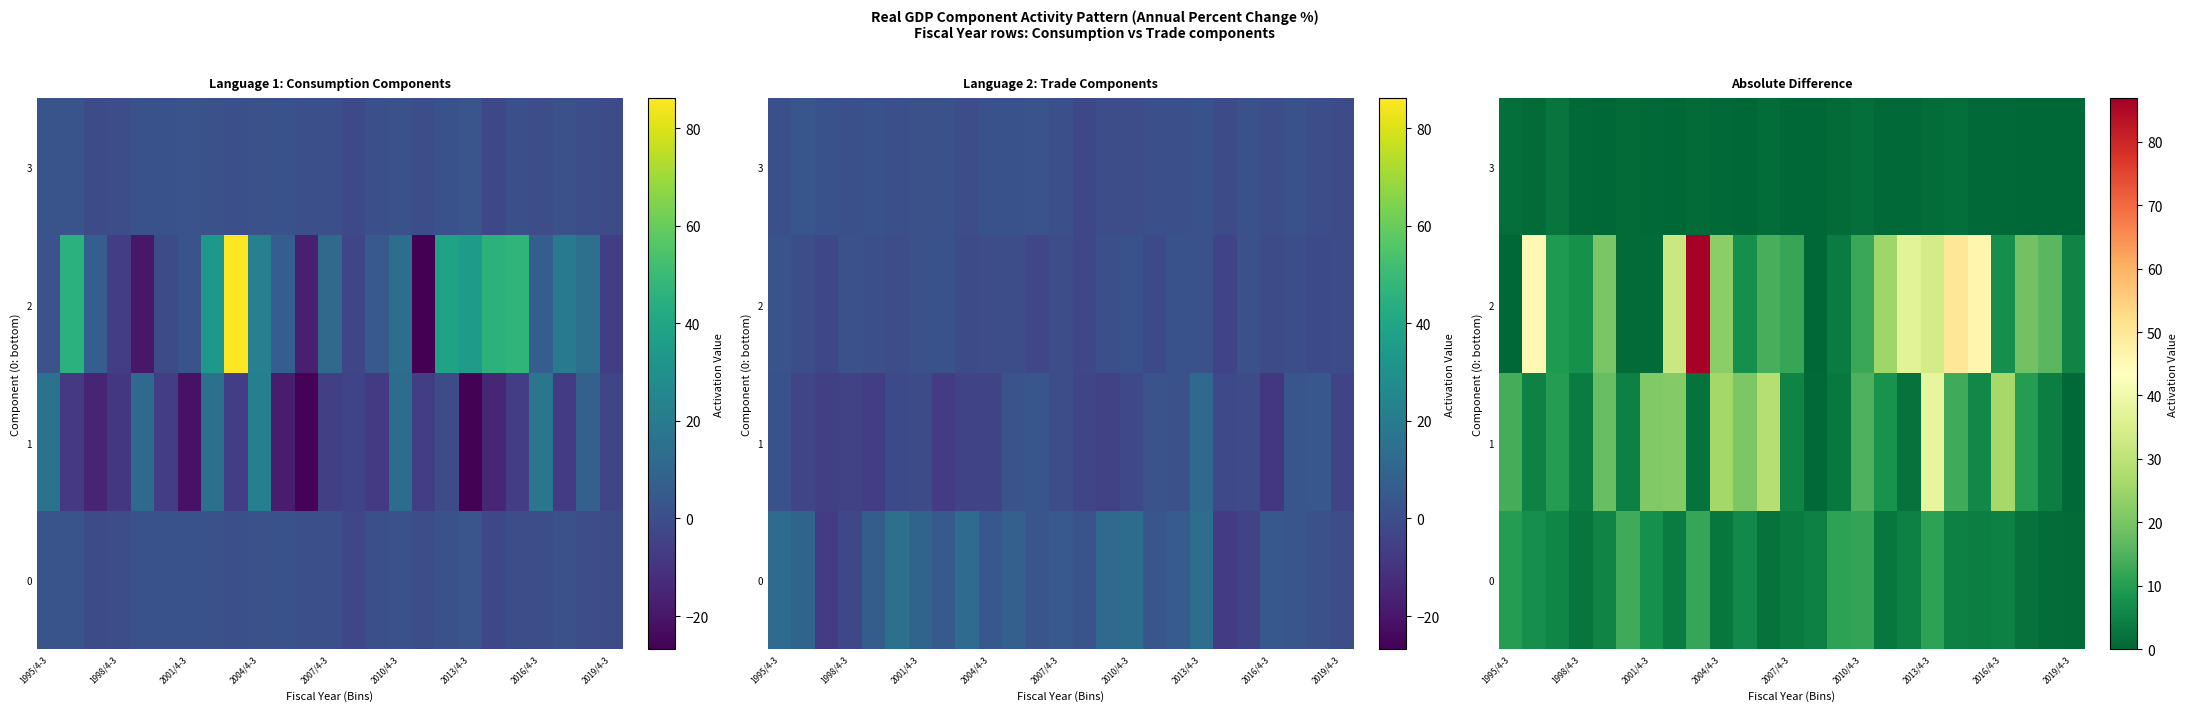

How many data points in 2 are above 14?

13